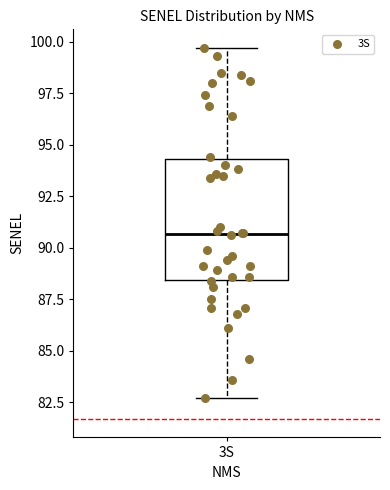

Where does the upper whisker of the box for 3S end on the y-axis? The values are not printed on the chart, so give them approximately, as read against the axis.

99.5